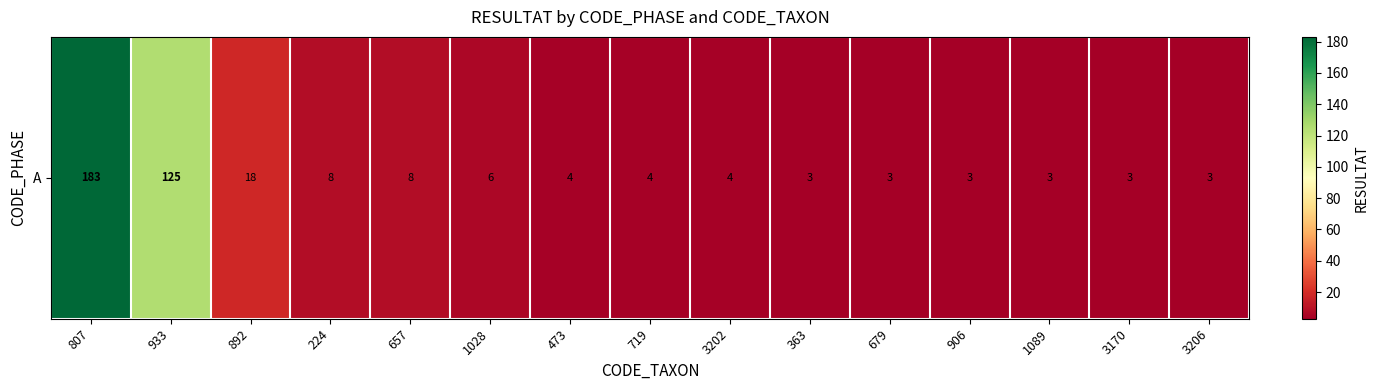

What is the smallest value displayed?

3